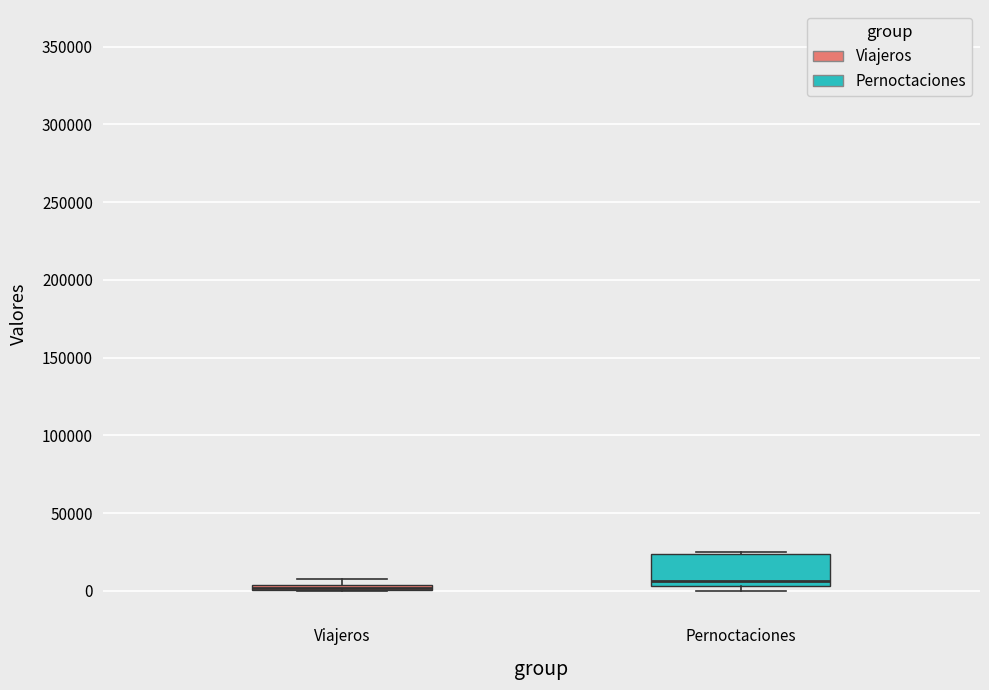

Where is the upper edge of the box for Viajeros on the y-axis? The values are not printed on the chart, so give them approximately, as read against the axis.

5000